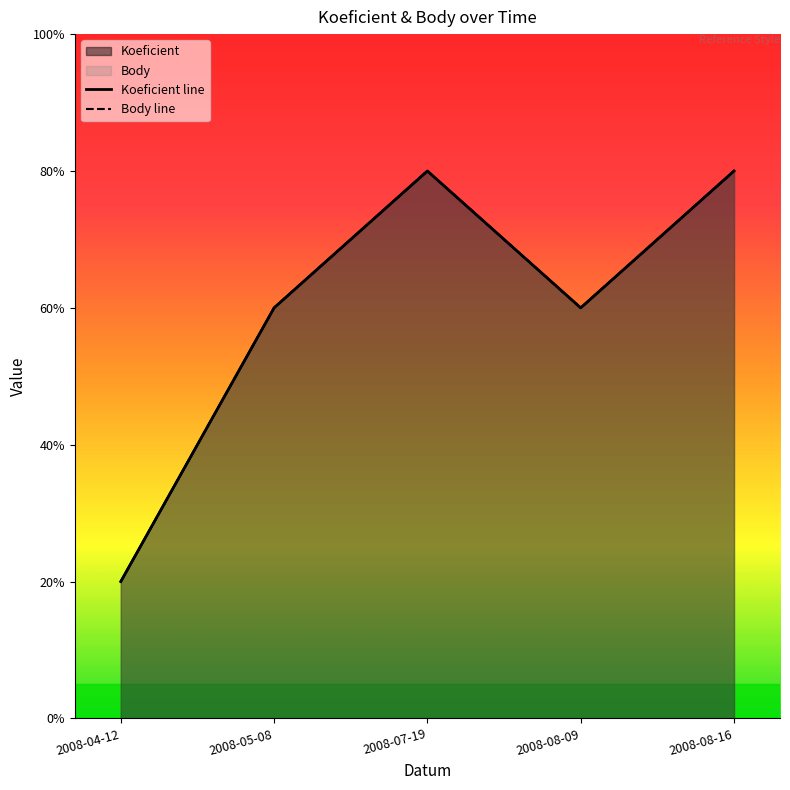

How many data points does each series have?

5